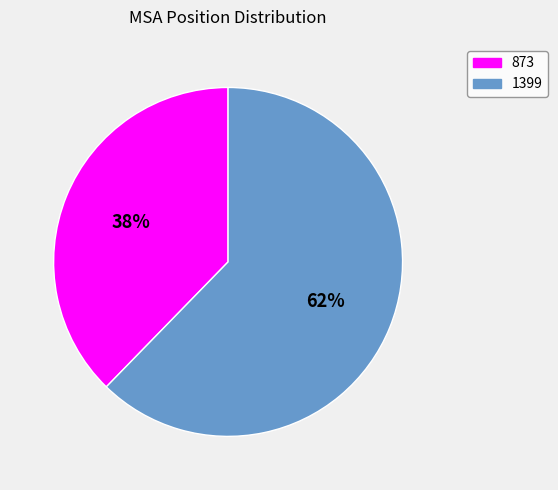

To the nearest percent, what percentage of the pie is 873?

38%